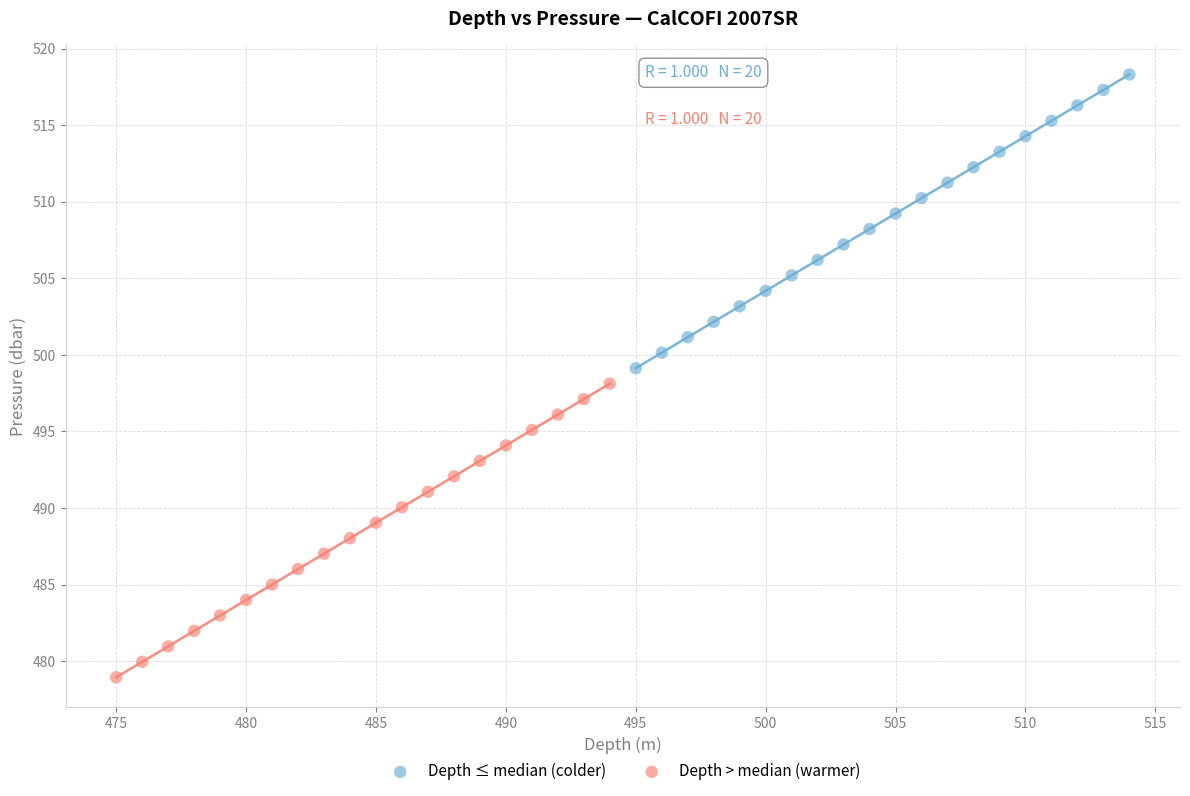

Which series contains the lowest Y value?

Depth > median (warmer)